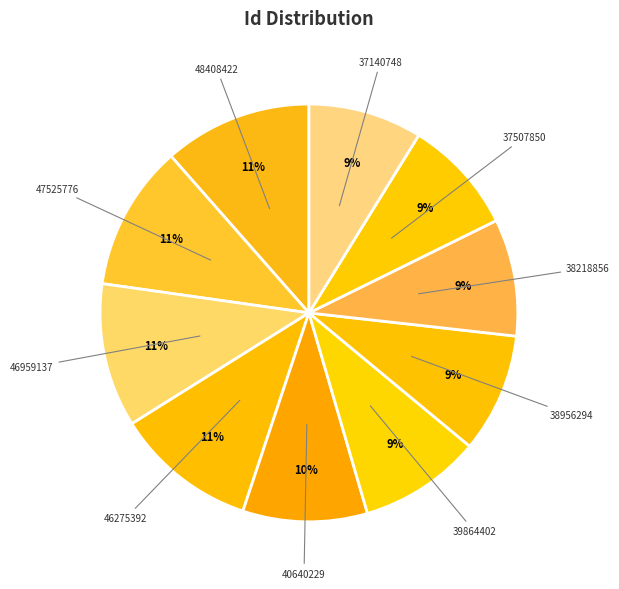

Does 40640229 represent more than half of the total?

No